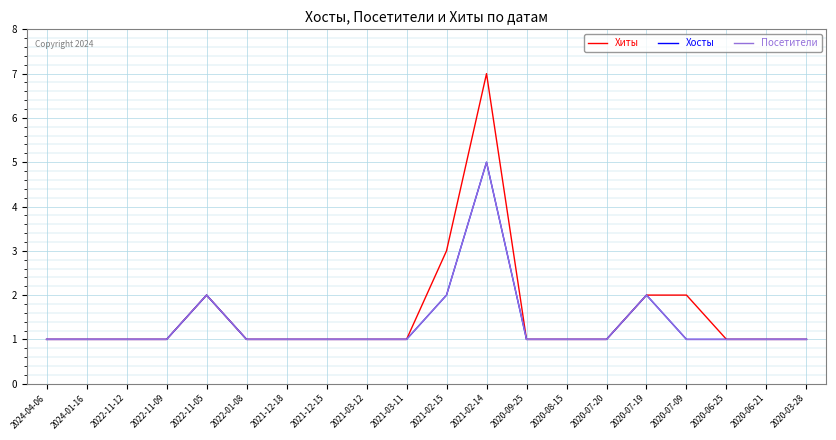

True or false: Хиты has a value of 1 at 2021-12-18.

True